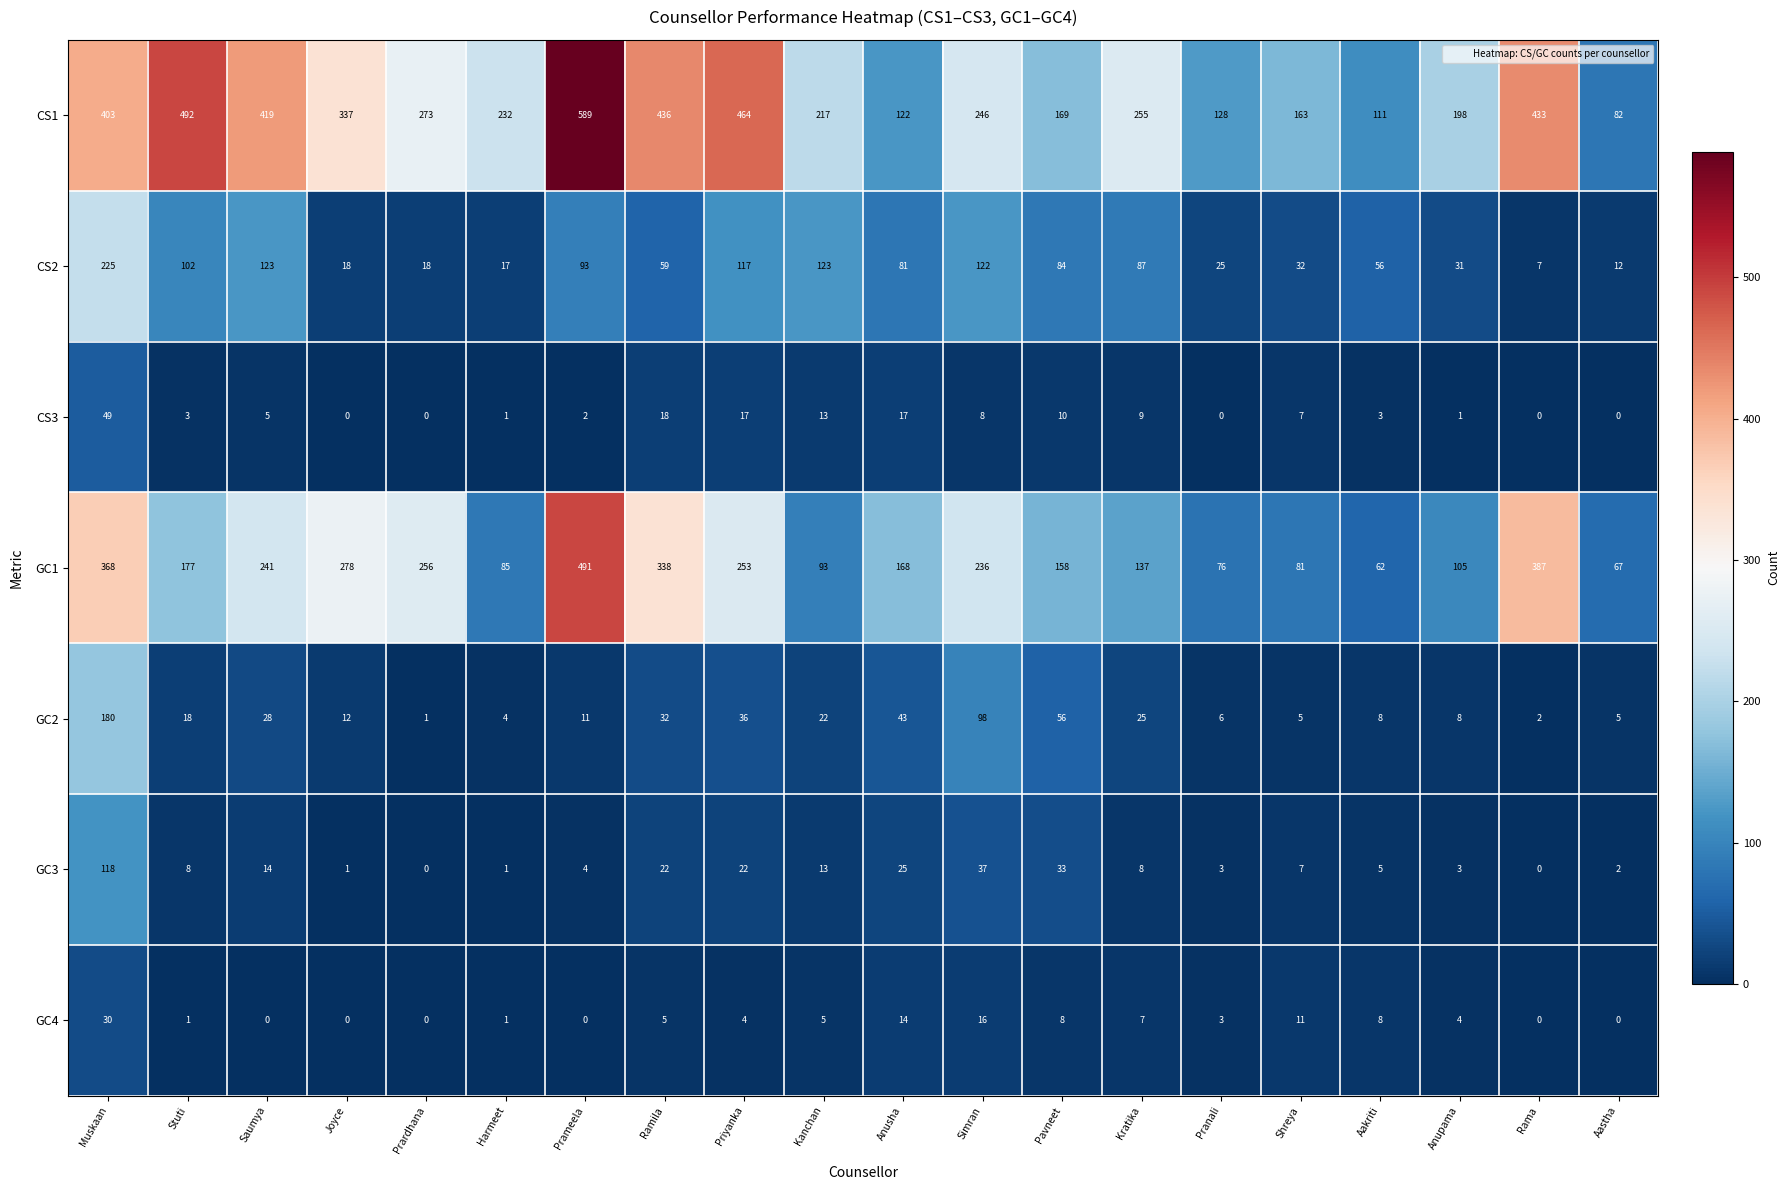

Rank the categories by GC1 value from highest to lowest.

Prameela, Rama, Muskaan, Ramila, Joyce, Prardhana, Priyanka, Saumya, Simran, Stuti, Anusha, Pavneet, Kratika, Anupama, Kanchan, Harmeet, Shreya, Pranali, Aastha, Aakriti